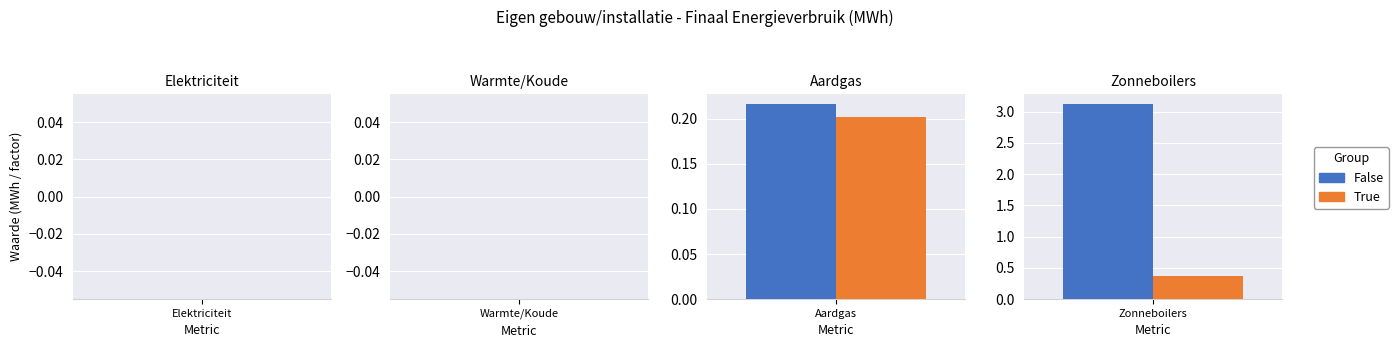

Between Elektriciteit and Zonneboilers, which series saw the biggest shift?

False